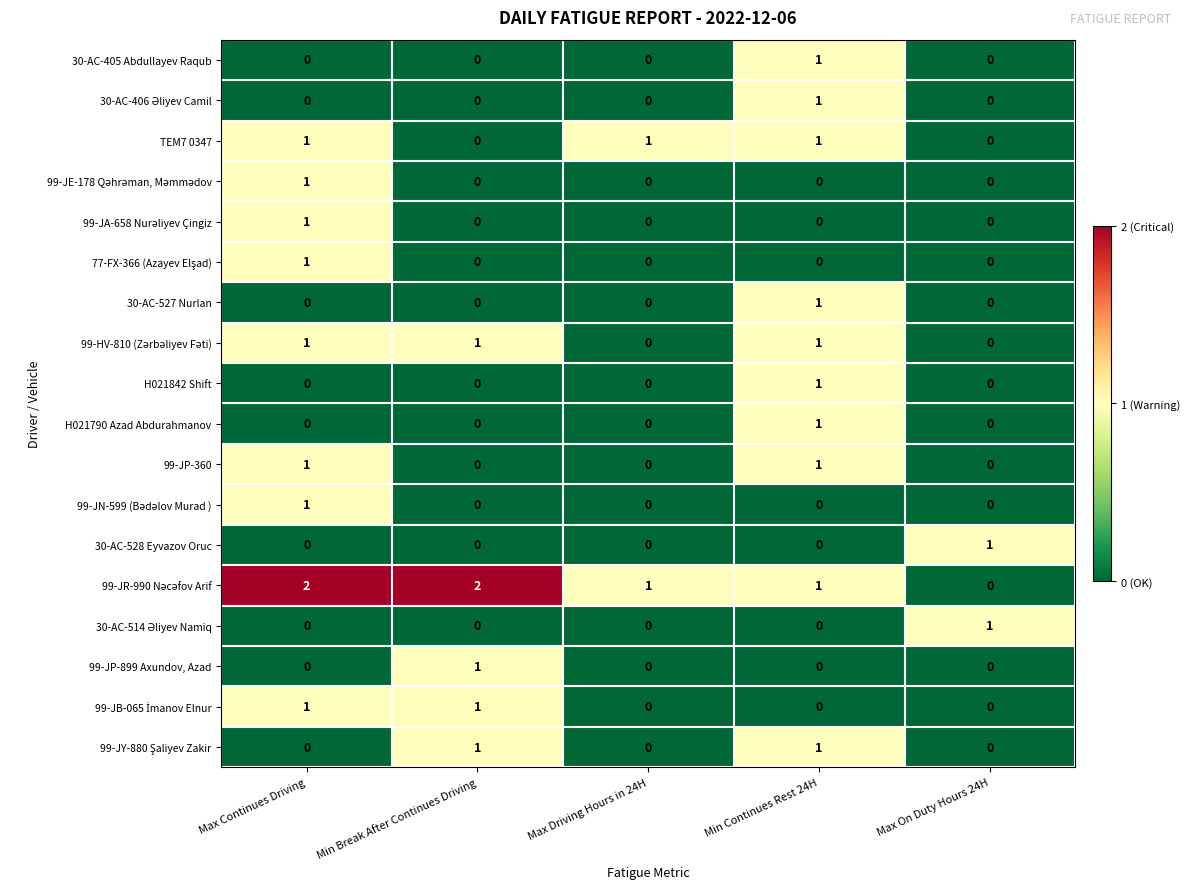

Is the value of 30-AC-528 Eyvazov Oruc at Max Continues Driving greater than the value of H021790 Azad Abdurahmanov at Min Continues Rest 24H?

No